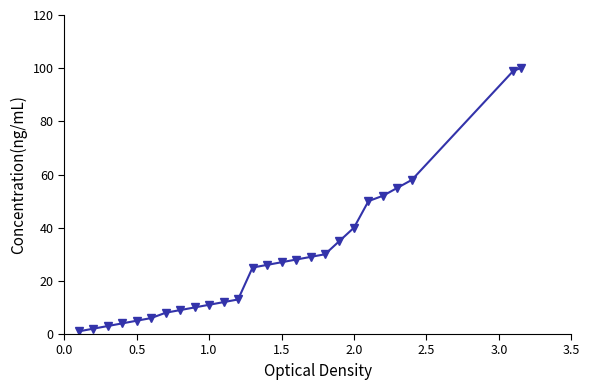

What is the maximum value shown in the chart?

100